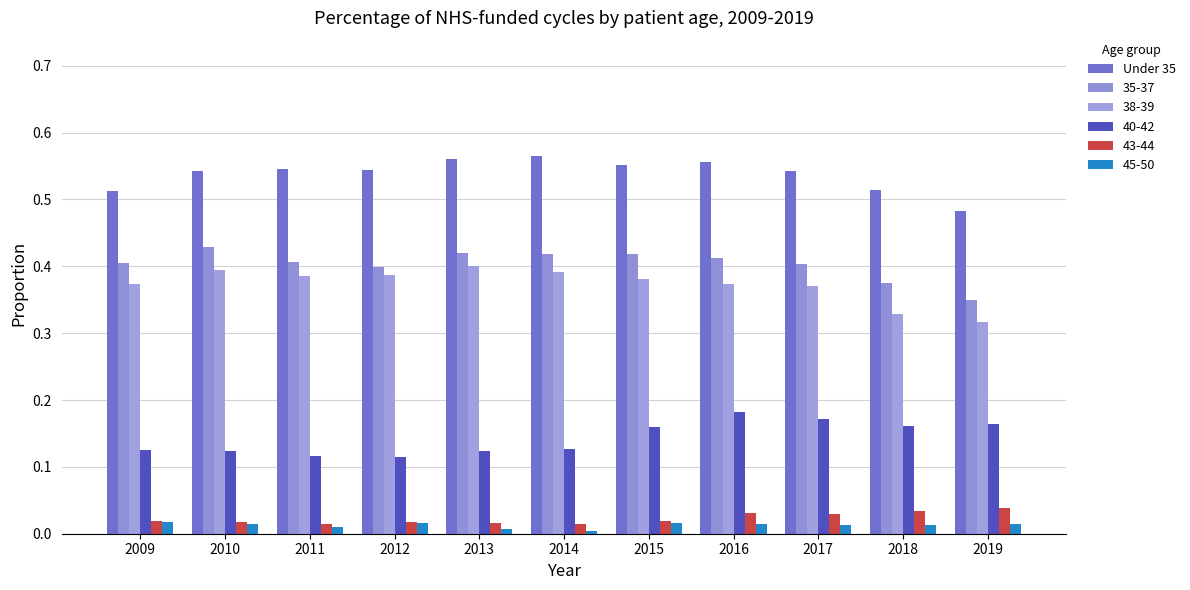

Are the bars horizontal?

No